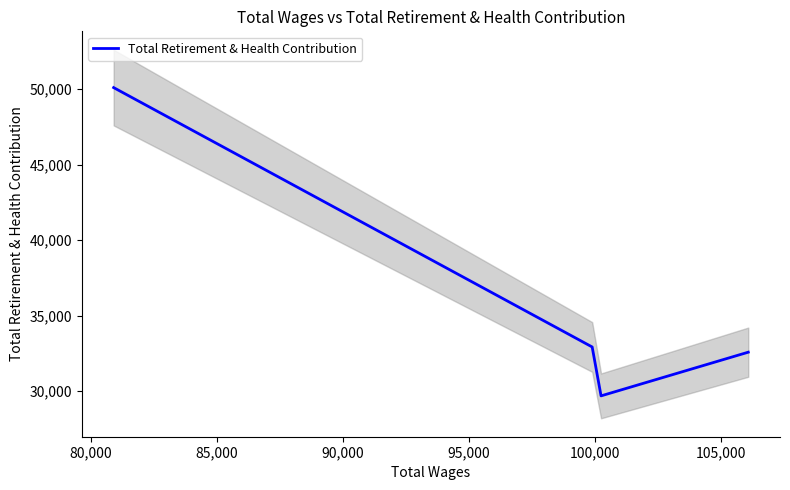

How many lines are shown in the chart?

1